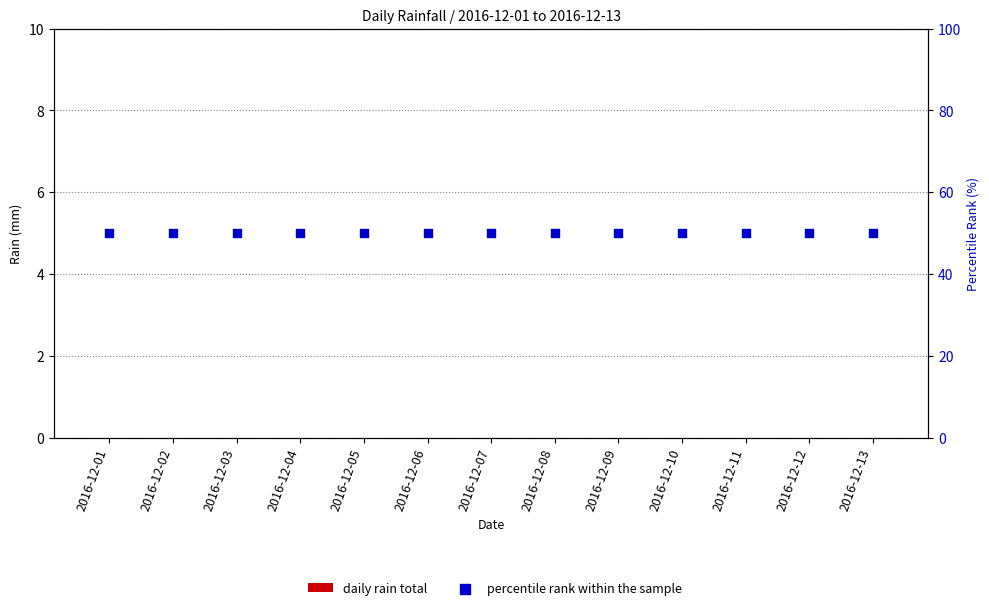

What is the total value across all series at 2016-12-12?

50